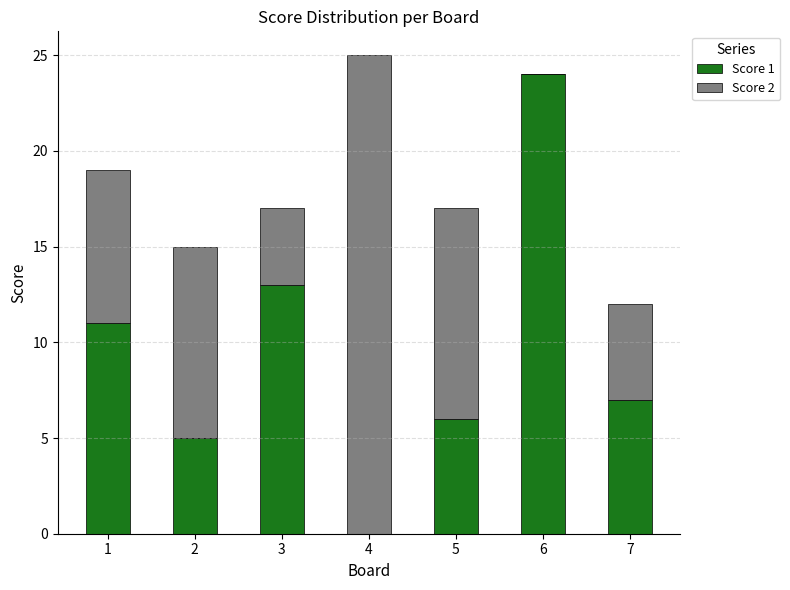

Does the chart contain stacked bars?

Yes